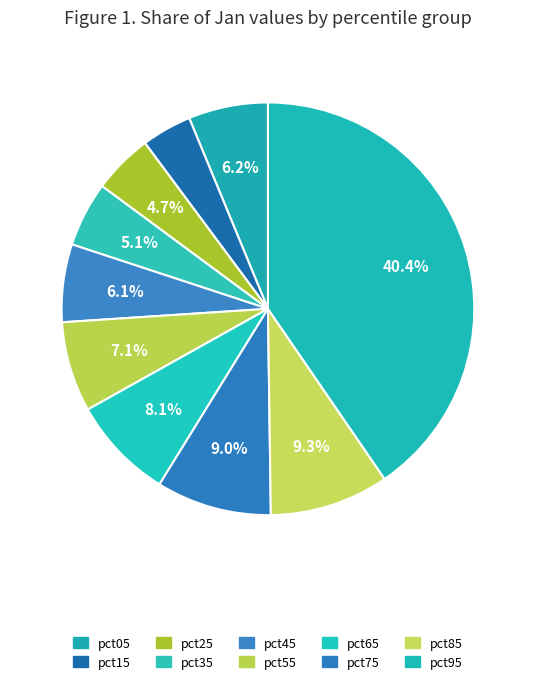

To the nearest percent, what percentage of the pie is pct65?

8%